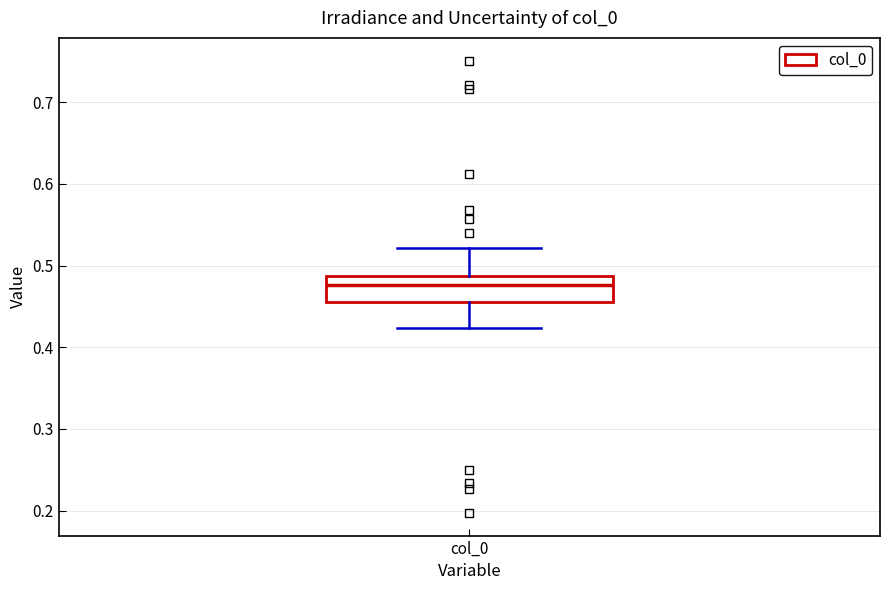

Transcribe this box plot: give where the median line is, the range the box spans, and where the two whiskers end, as read against the y-axis. The values are not printed on the chart, so give them approximately, as read against the axis.

median 0.48, box 0.46 to 0.49, whiskers 0.42 to 0.52